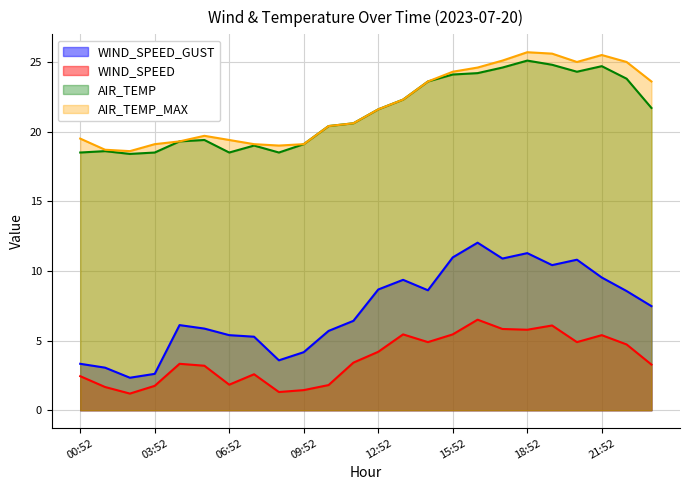

Which has a higher value, 06:52 or 16:52?

16:52